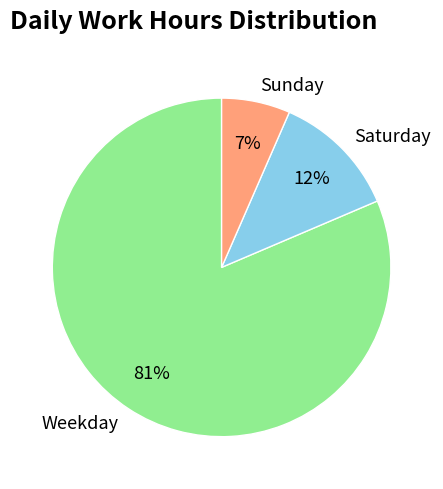

Which has a higher value, Saturday or Weekday?

Weekday